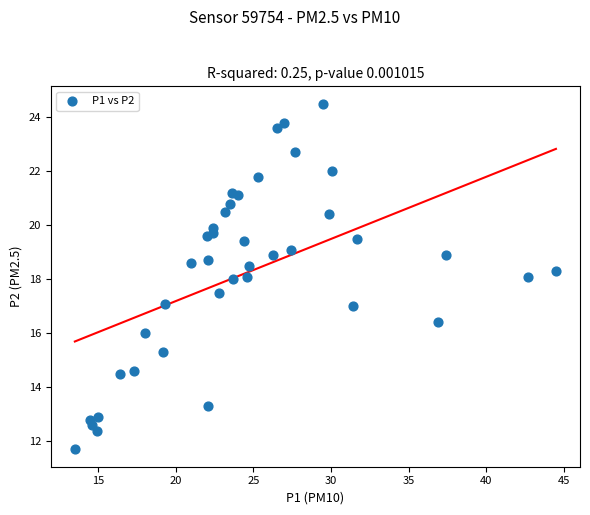

What is the range of X values (max minus min)?

31.0